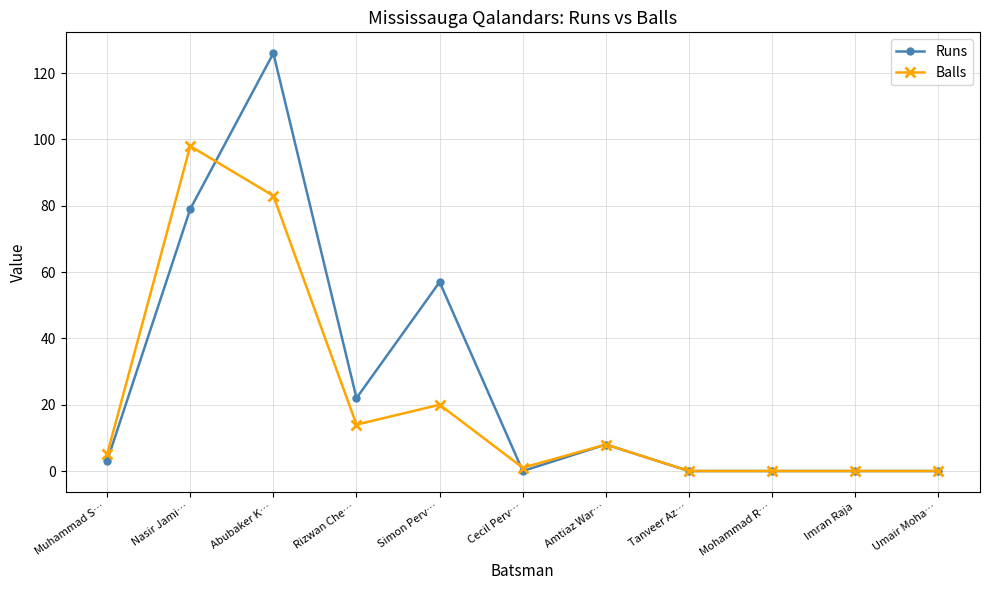

Between which two adjacent categories do Runs and Balls first intersect?

Nasir Jami… and Abubaker K…